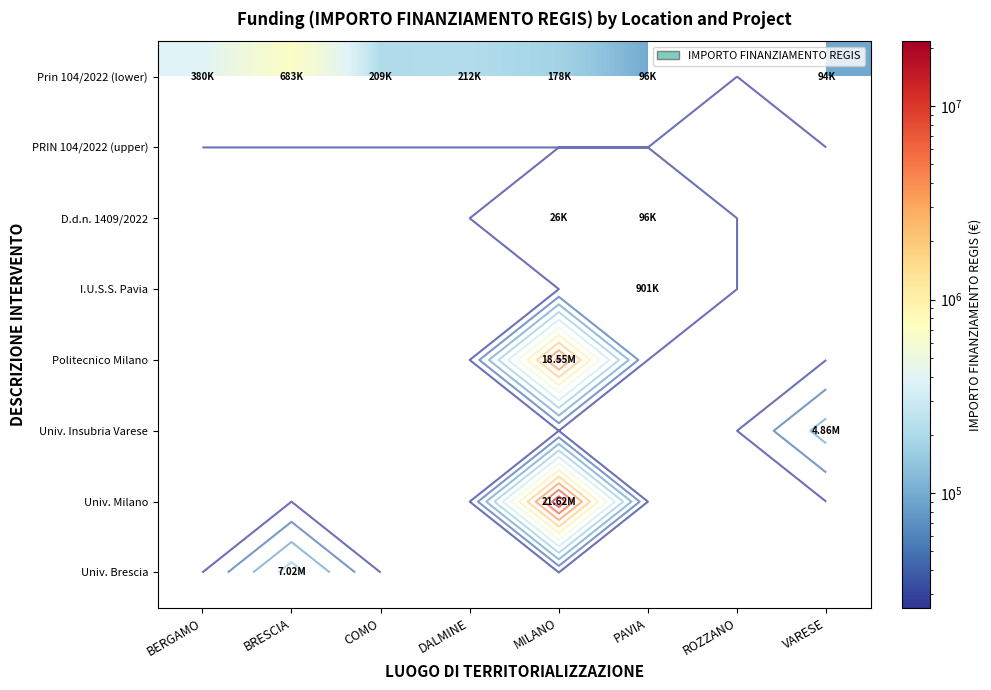

Count the number of data series in this chart.

8